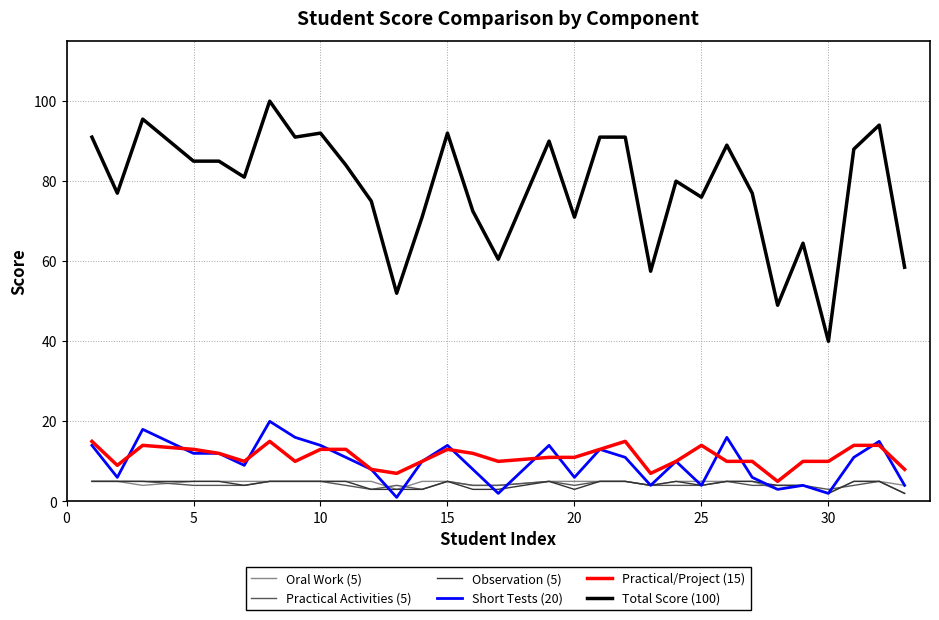

Which series has the largest total across all categories?

Total Score (100)